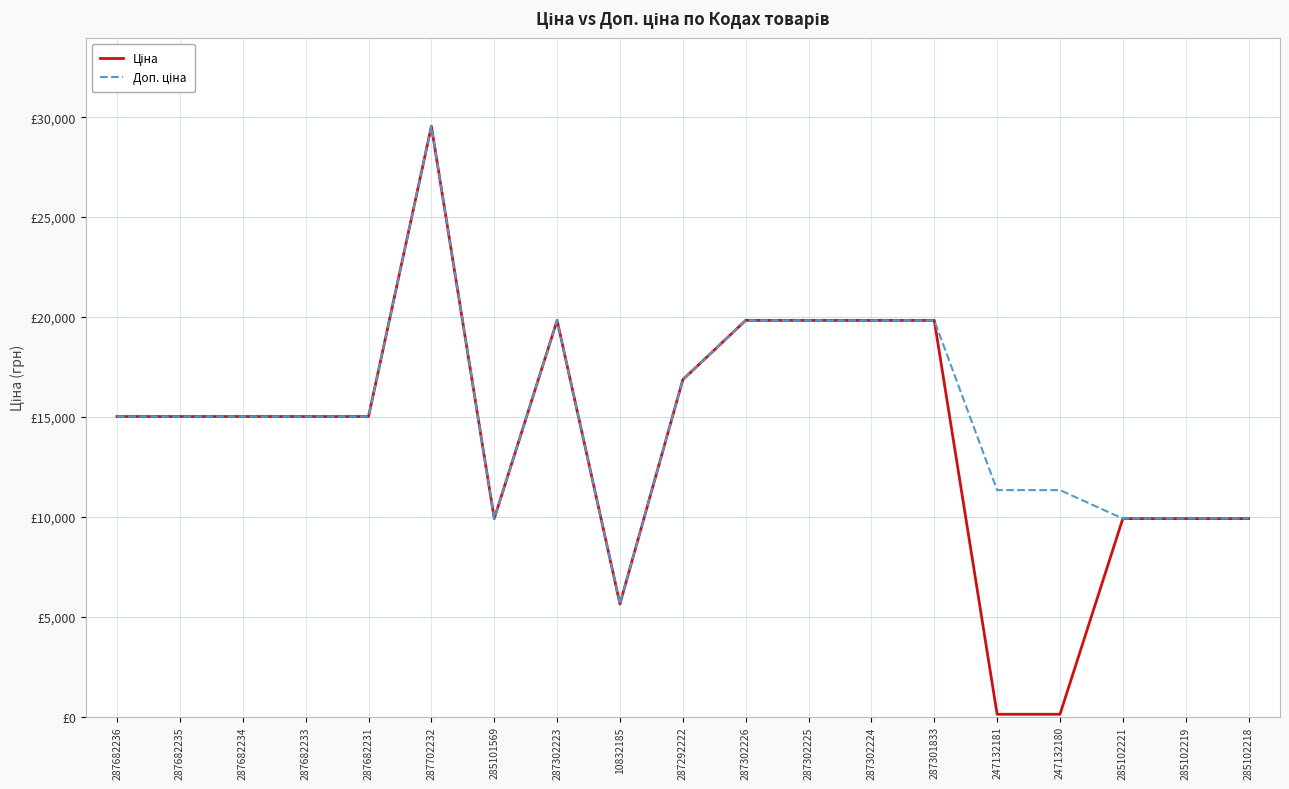

What position from the left is 287682235?

2